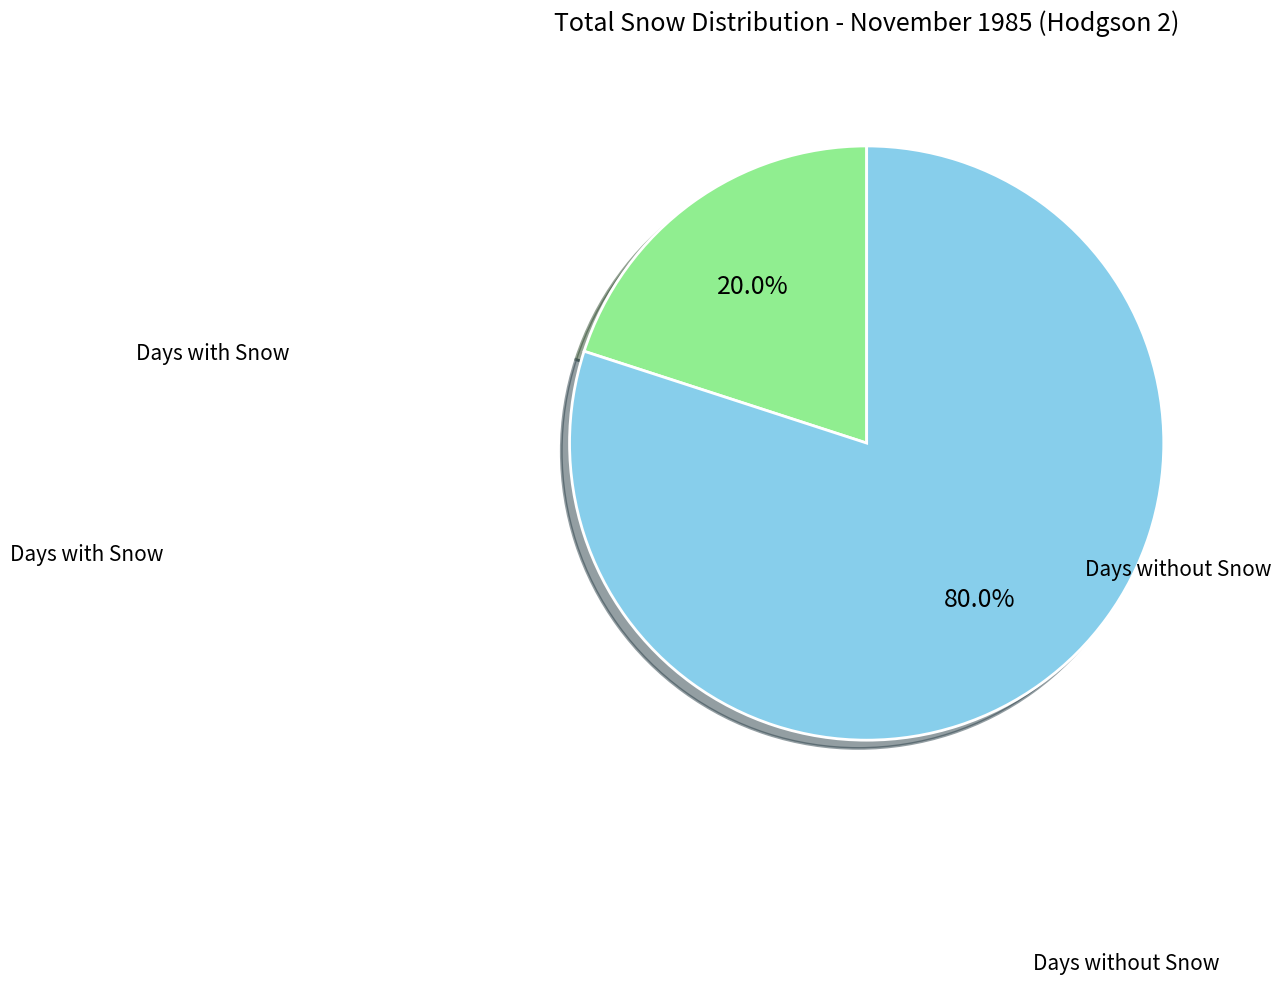

Count the number of slices in the pie.

2